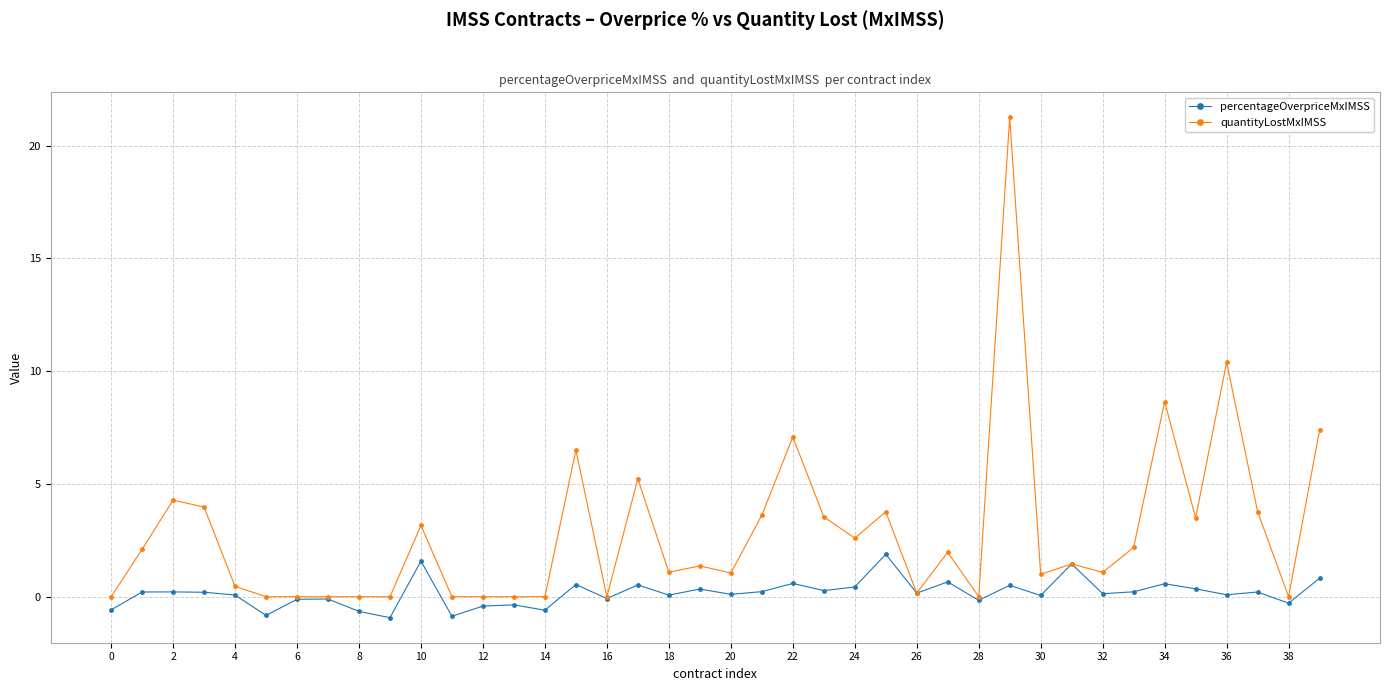

Which series has the largest range (max minus min)?

quantityLostMxIMSS